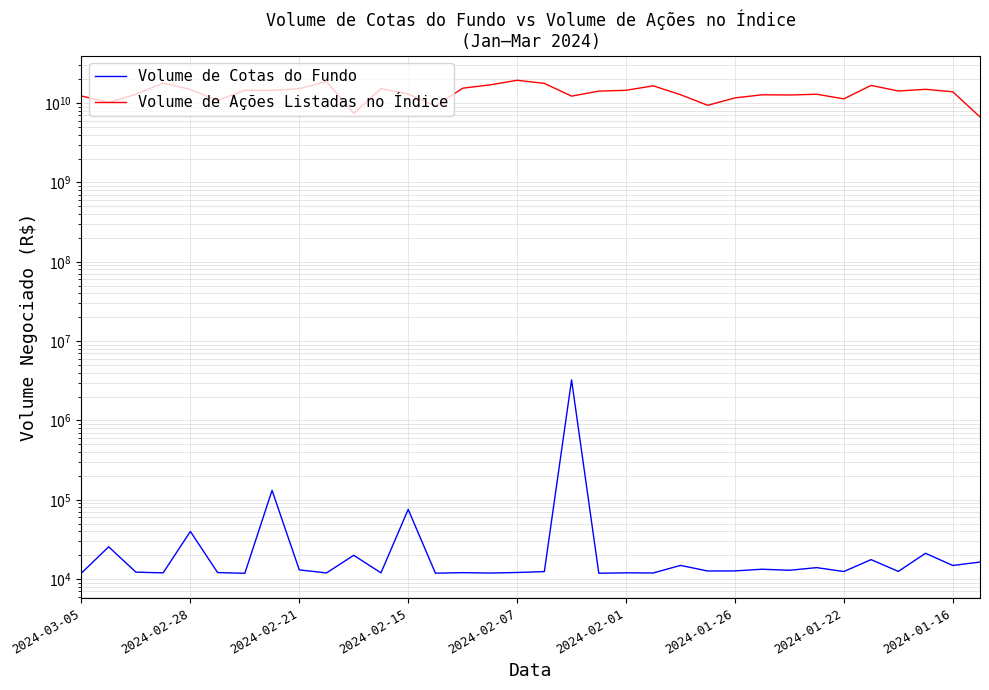

Reading left to right, what are all the values shown in this chart?

Volume de Cotas do Fundo: 11923.0	25556.5	12242.0	12003.0	39920.6	12108.0	11842.0	131569.0	13081.7	11975.0	19977.3	11996.5	75718.8	11883.2	12069.4	11937.0	12124.0	12450.0	3240828.2	11870.0	12008.0	11962.0	14895.9	12659.9	12699.0	13334.2	12925.2	13968.7	12471.5	17615.1	12518.0	21179.0	14868.0	16416.3
Volume de Ações Listadas no Índice: 12297903313.0	10218330349.0	12885417708.0	17901155537.0	14852882262.0	10812367239.0	14500710262.0	14462645094.0	15239432095.0	18686987327.0	7435129773.0	15217872421.0	13057346662.0	9155913368.0	15422654068.0	16975321175.0	19402674825.0	17745209660.0	12247233537.0	14173892001.0	14516069687.0	16506843216.0	12770759891.0	9385273252.0	11646202980.0	12739322792.0	12658881674.0	12938157591.0	11322273510.0	16724633567.0	14213812014.0	14934290678.0	13902131173.0	6701948827.0